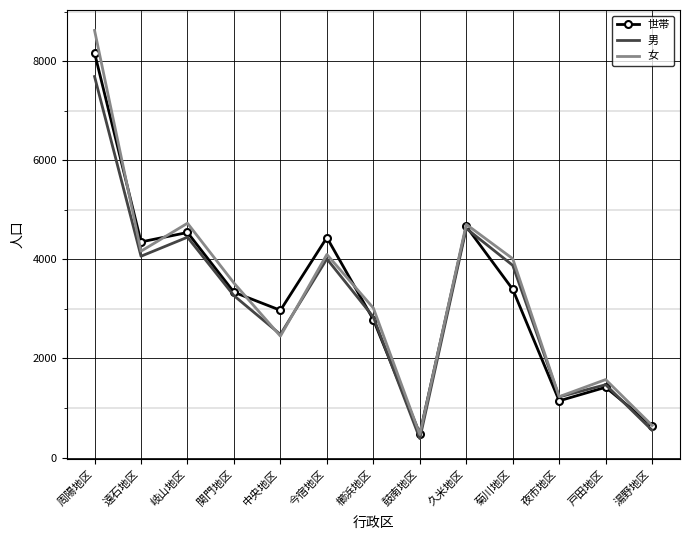

In 男, how many points are lower than both neighbors (excluding endpoints)?

4